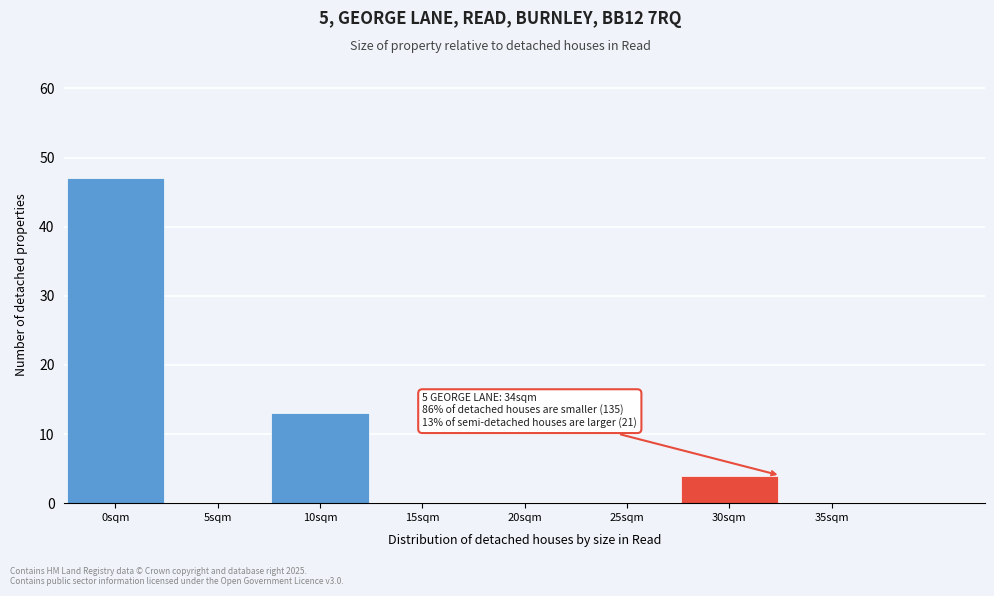

Reading left to right, transcribe all the data shown in this chart.

0sqm=47	5sqm=0	10sqm=13	15sqm=0	20sqm=0	25sqm=0	30sqm=4	35sqm=0